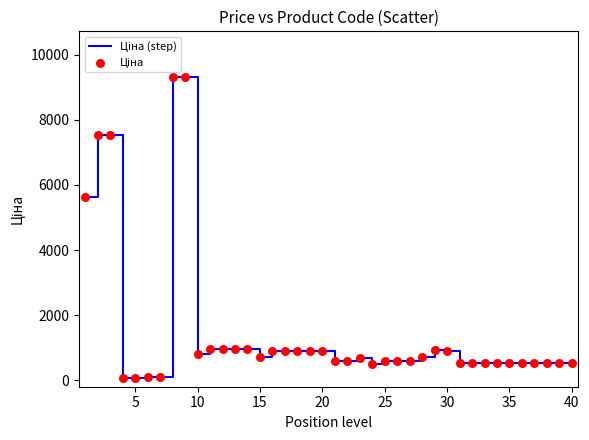

What is the difference between the maximum and minimum values?

9264.7